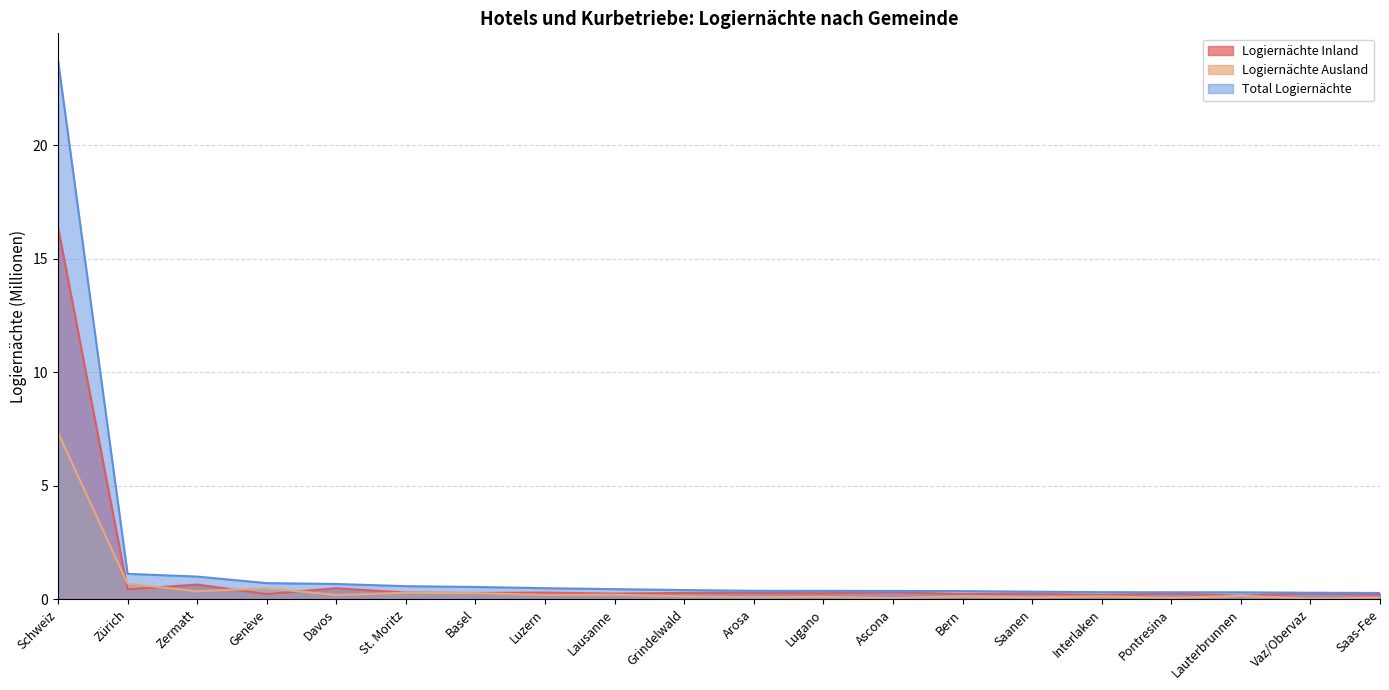

What is the label of the 7th point from the right?

Bern